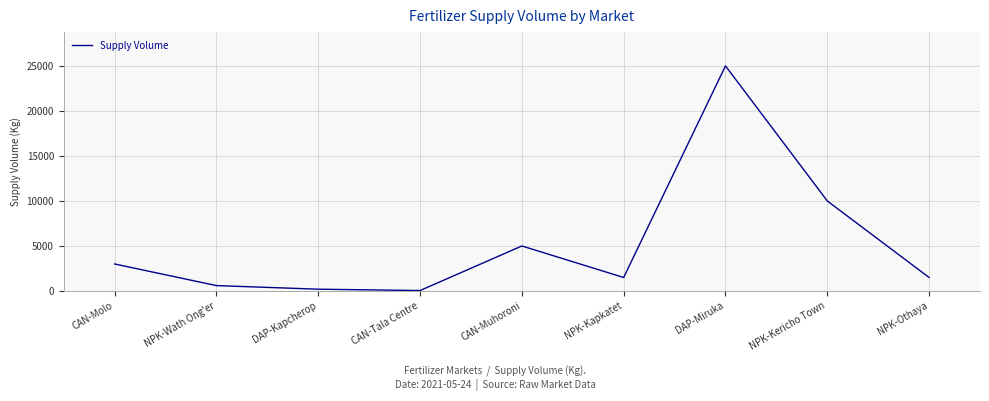

At which category does the chart reach its peak across all series?

DAP-Miruka